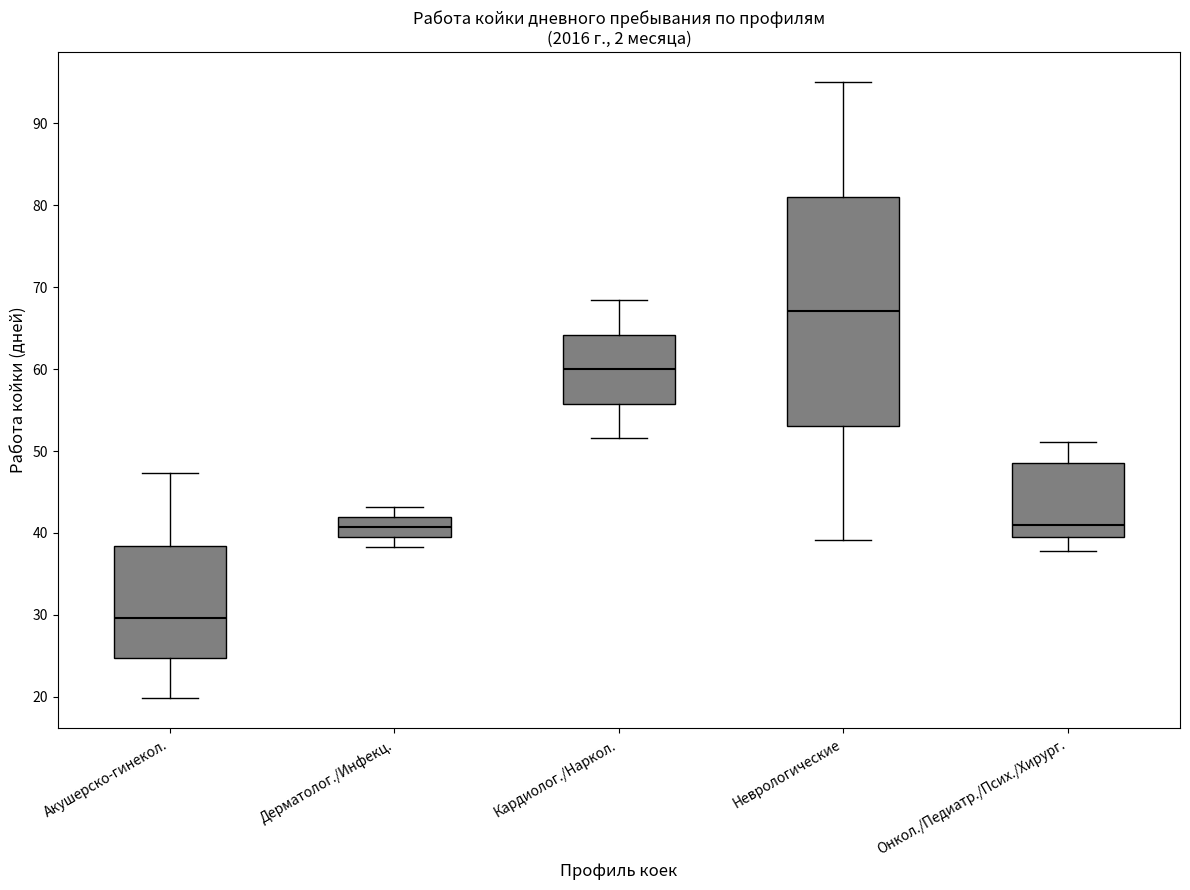

Reading left to right, read every box against the y-axis: the position of its median line, the range the box covers, and the ends of its whiskers. The values are not printed on the chart, so give them approximately, as read against the axis.

Акушерско-гинекол.: median 30, box 25 to 38, whiskers 20 to 47
Дерматолог./Инфекц.: median 41, box 39 to 42, whiskers 38 to 43
Кардиолог./Наркол.: median 60, box 56 to 64, whiskers 52 to 68
Неврологические: median 67, box 53 to 81, whiskers 39 to 95
Онкол./Педиатр./Псих./Хирург.: median 41, box 40 to 49, whiskers 38 to 51